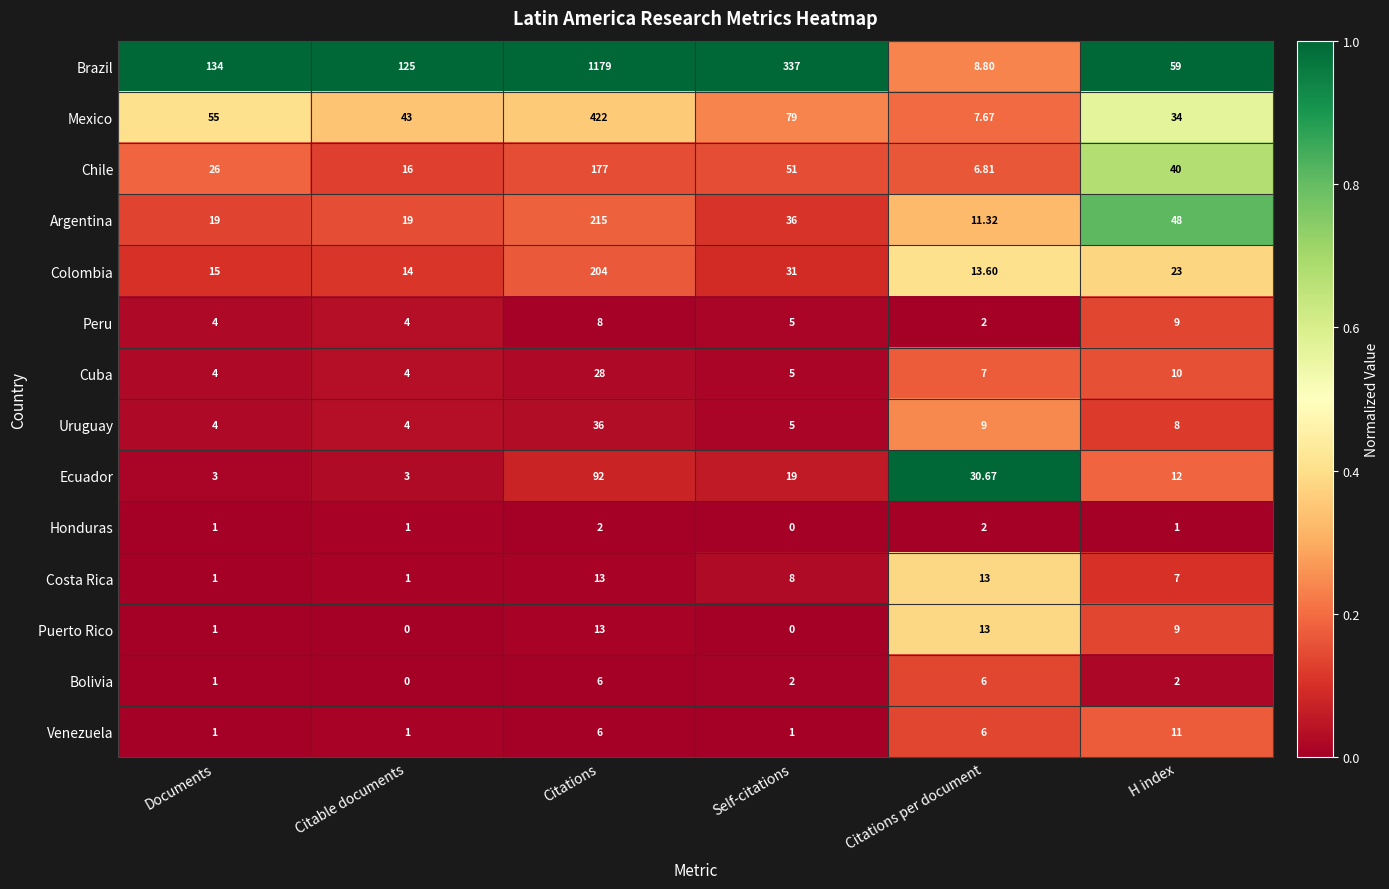

At which label does Cuba first exceed 7?

Citations